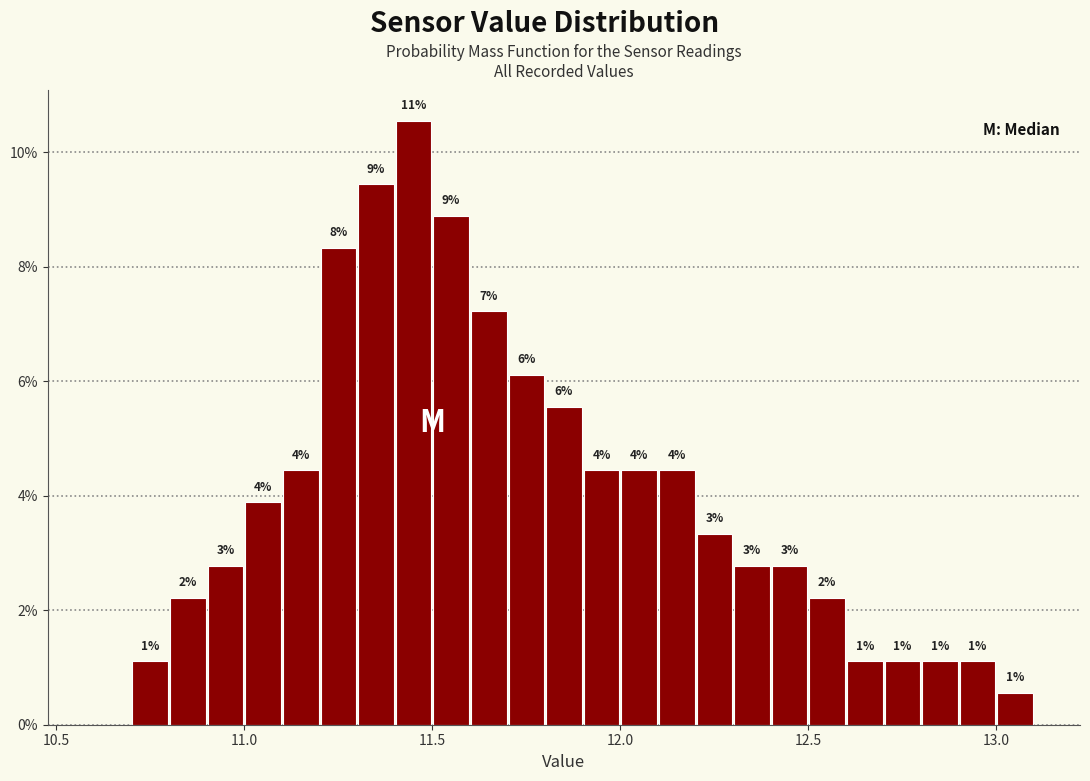

Read against the x-axis, roughly where is the centre of the tallest bar?

11.45